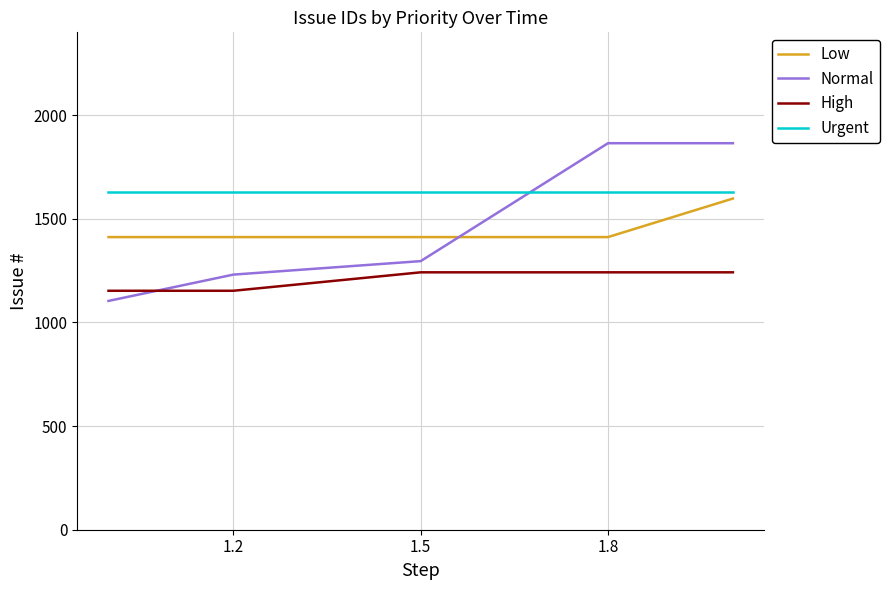

How many High values are between 1153 and 1242?

5